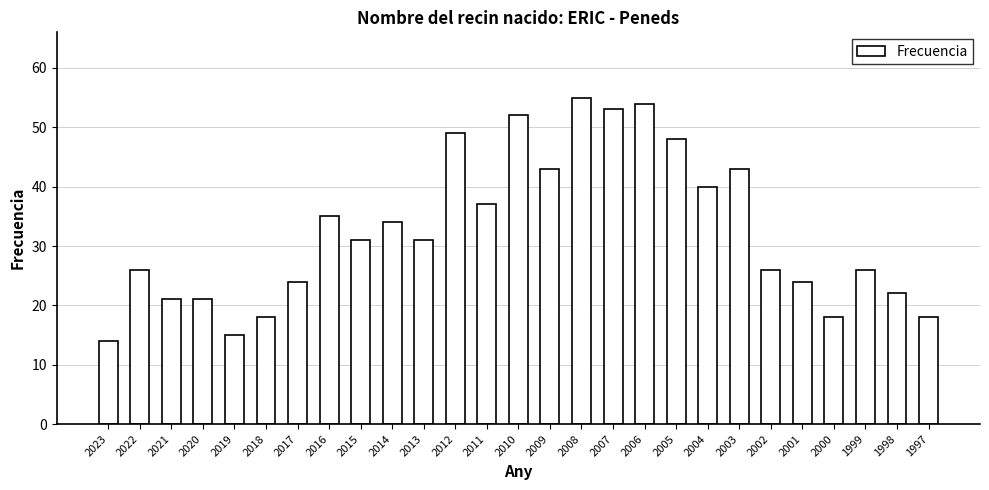

What is the difference between the second highest and minimum values?

40